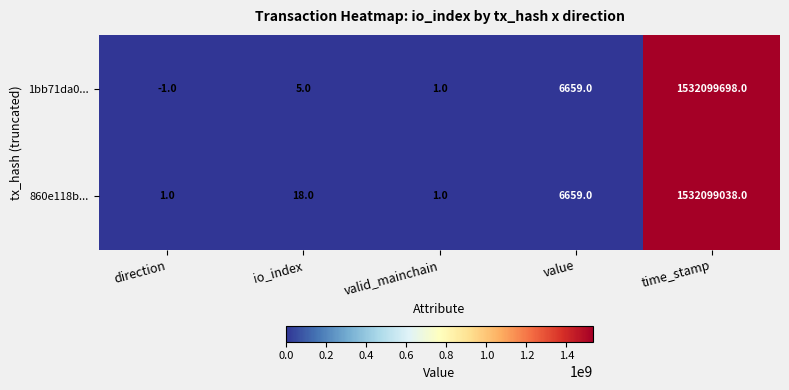

Which series has the largest total across all categories?

1bb71da0...